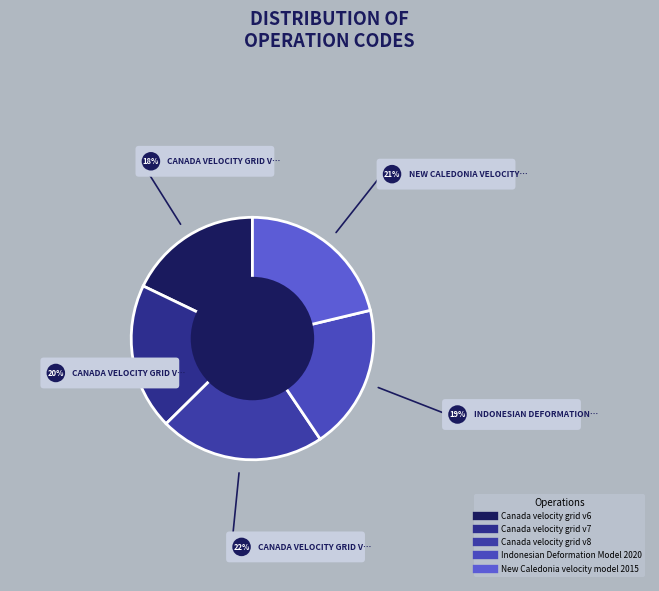

Which slice is the smallest?

Canada velocity grid v6